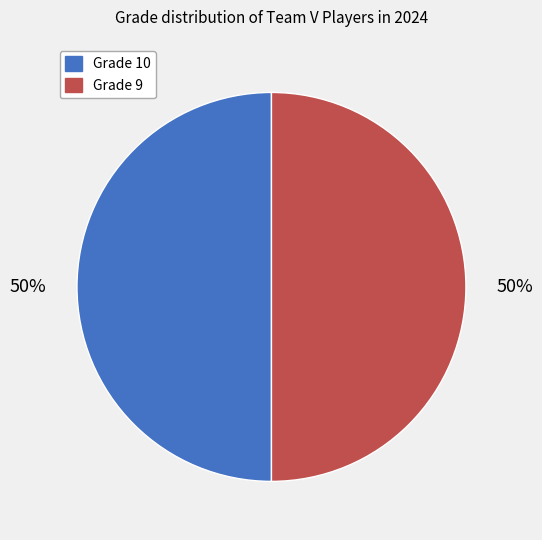

To the nearest percent, what is the average slice percentage?

50%